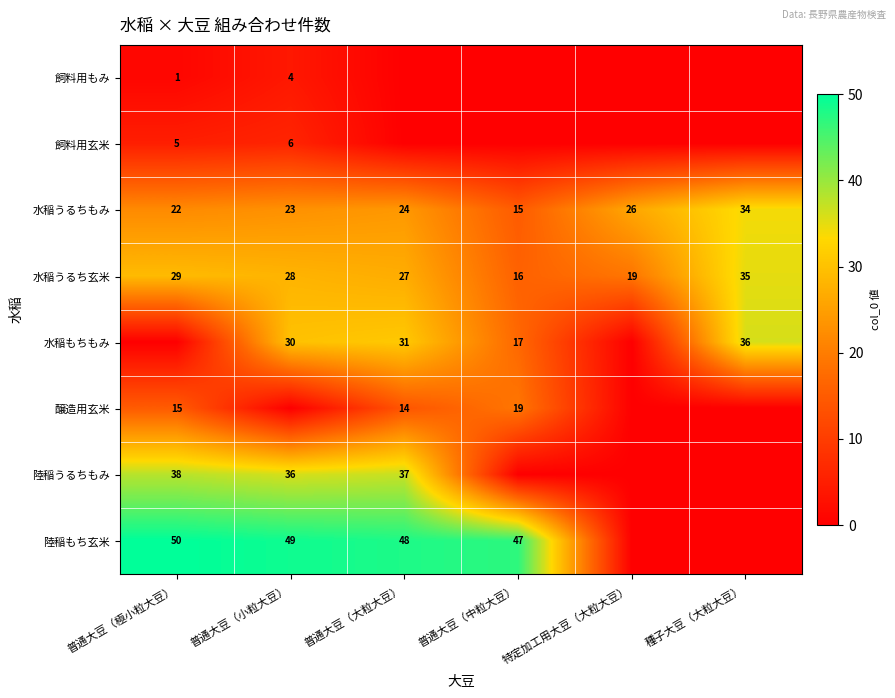

How many values in the 水稲うるちもみ series are below 24?

3